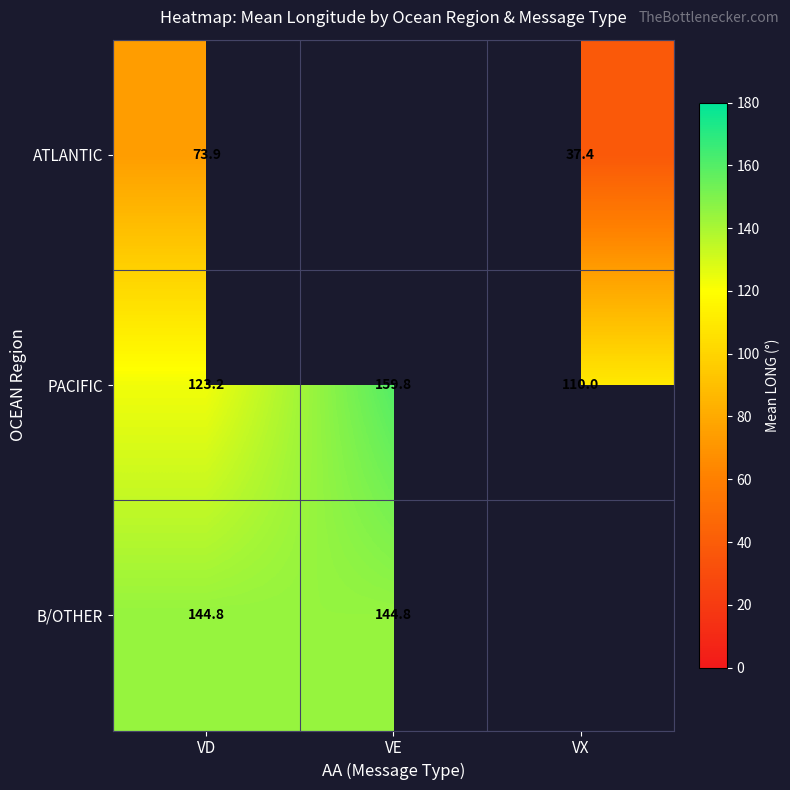

Is it true that B/OTHER equals 144.8 at VD?

True